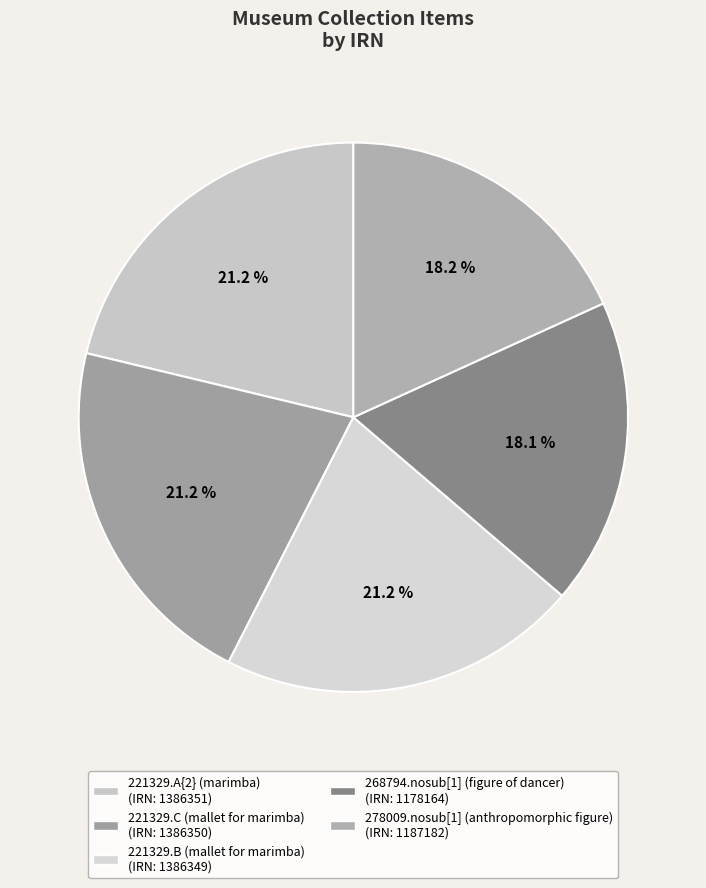

Is there any slice that represents more than half of the pie?

No